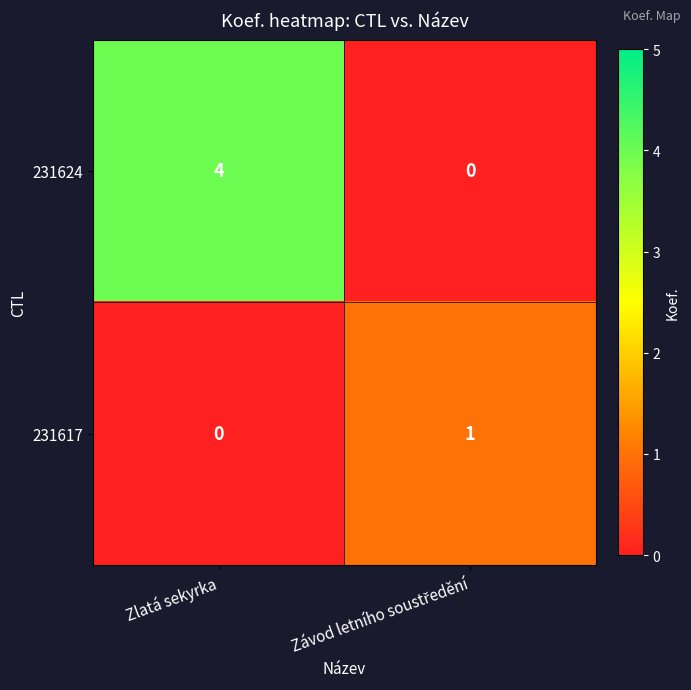

Rank the series by their average value, from lowest to highest.

231617, 231624